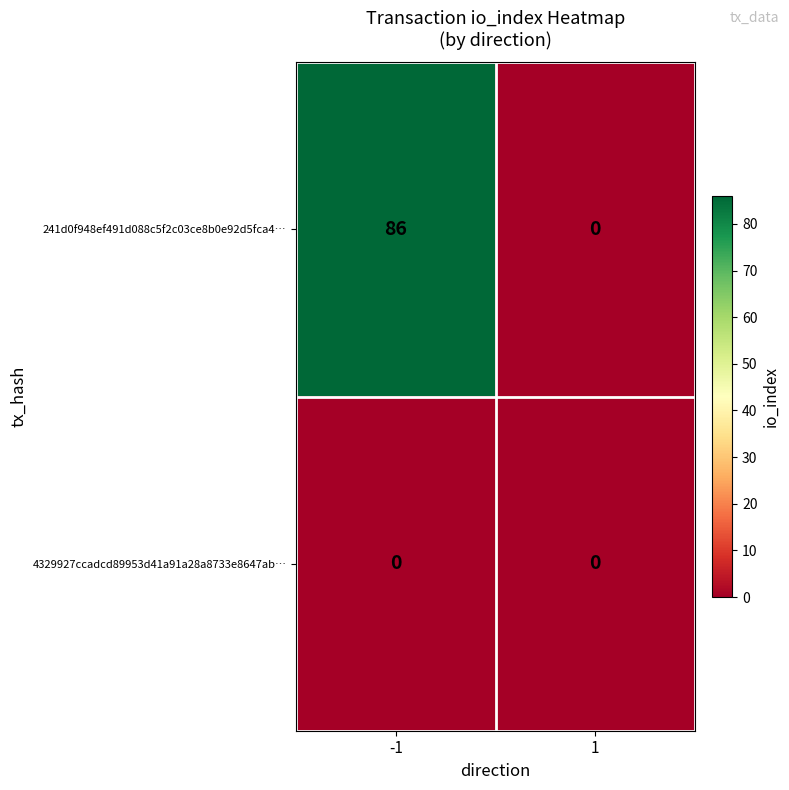

Count the number of data series in this chart.

2